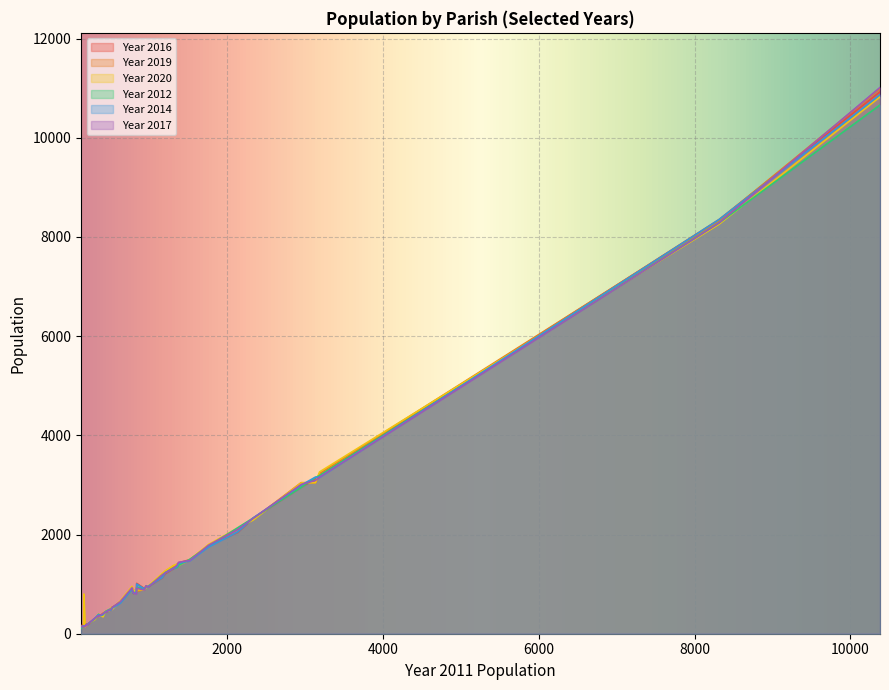

The value of Year 2014 at 1757 is 1750. True or false?

True